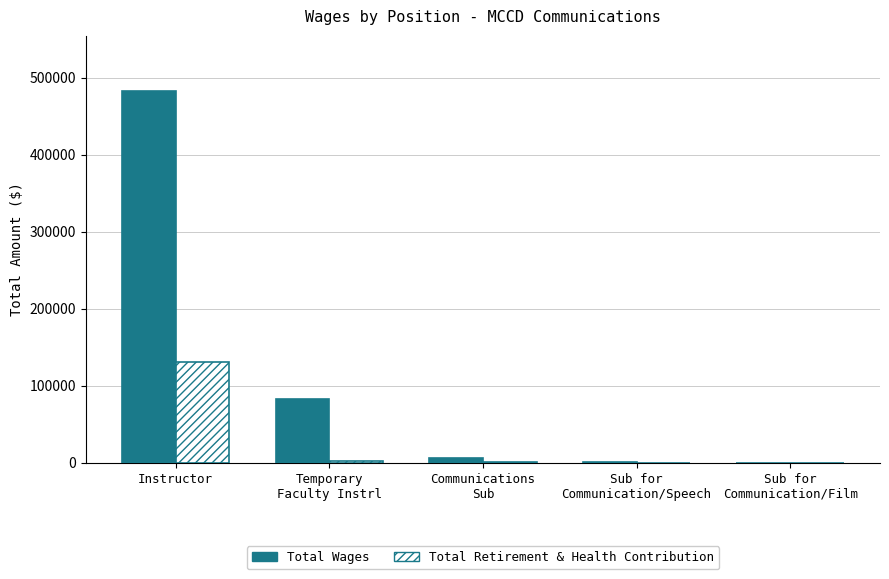

True or false: Total Wages has a value of 137375 at Instructor.

False